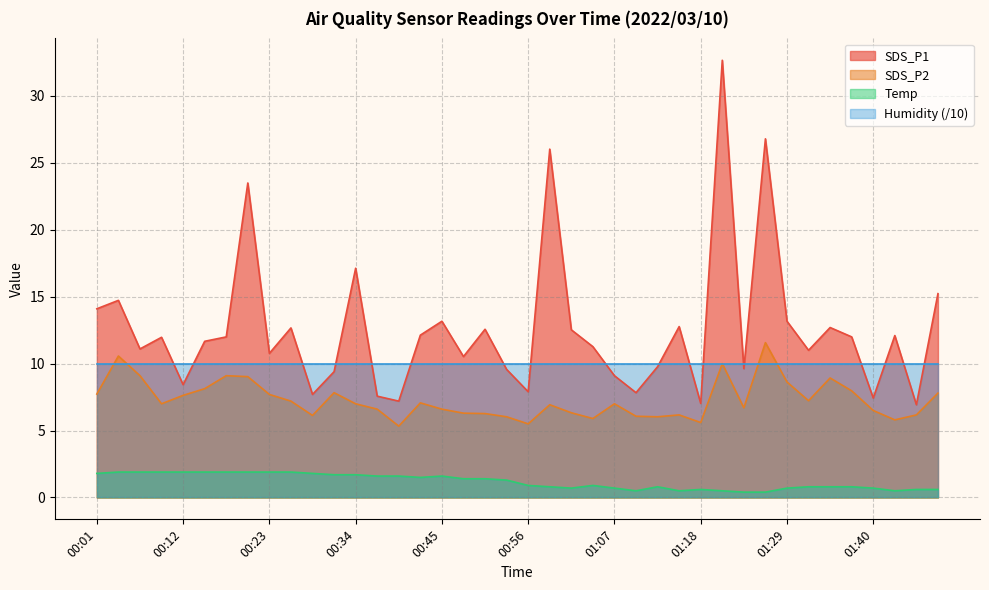

What is the minimum value shown in the chart?

0.4